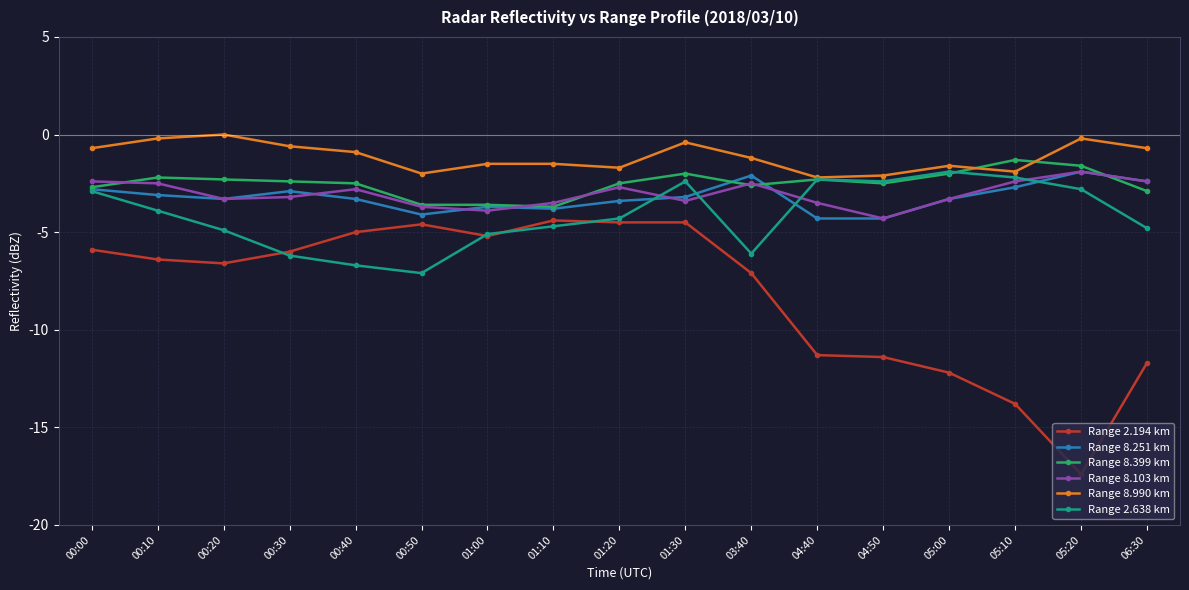

Which series has the largest total across all categories?

Range 8.990 km